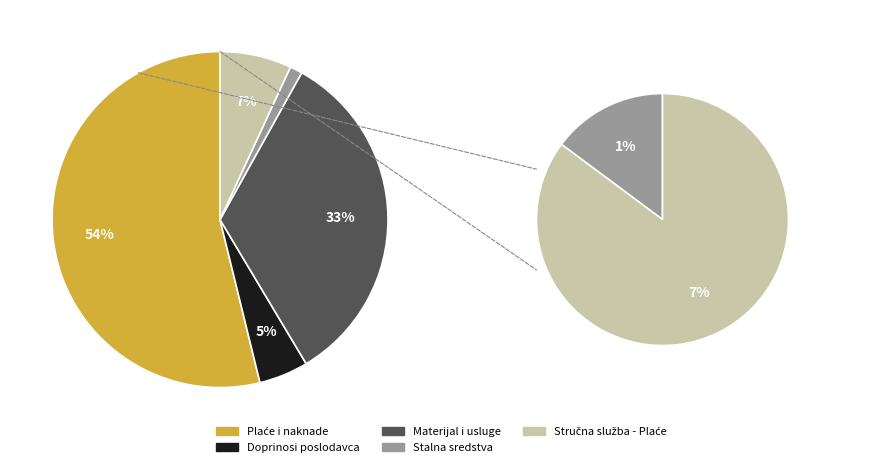

Between Doprinosi poslodavca and Izdaci za materijal, sitan inventar i usluge, which is larger?

Izdaci za materijal, sitan inventar i usluge